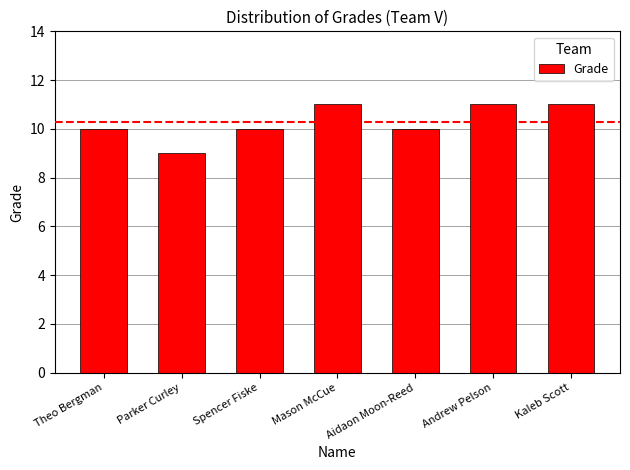

What is the value of the 3rd bar from the left?

10